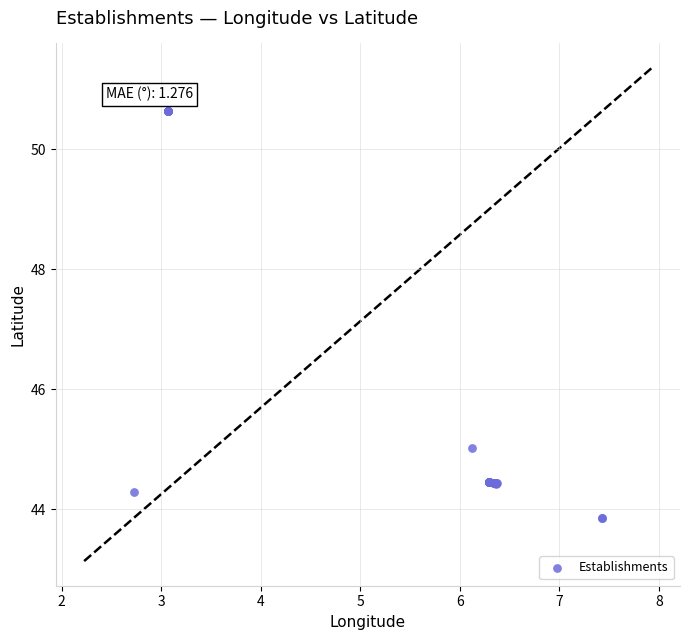

What Y value in the scatter plot is closest to 47?

45.0